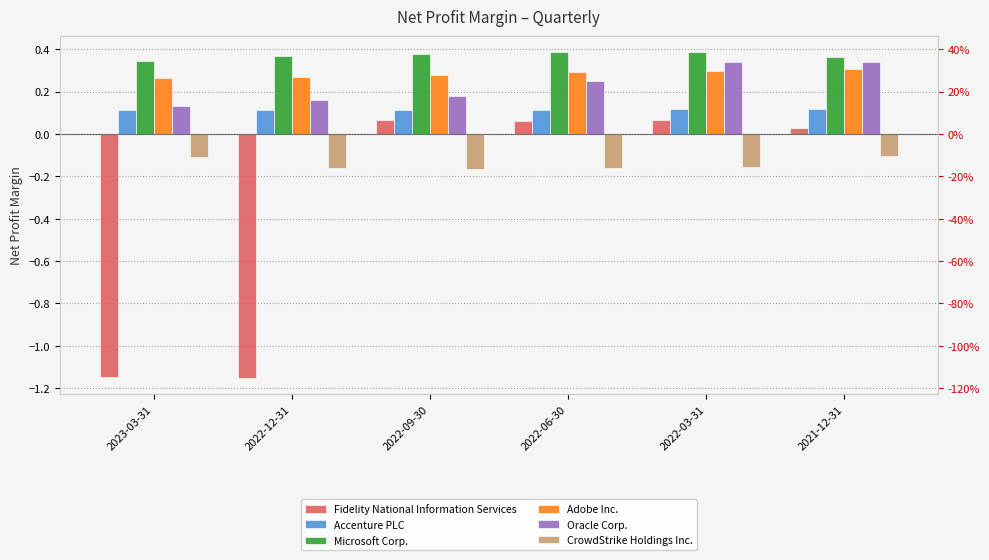

At 2022-09-30, list the series in order from smallest to largest.

CrowdStrike Holdings Inc., Fidelity National Information Services, Accenture PLC, Oracle Corp., Adobe Inc., Microsoft Corp.